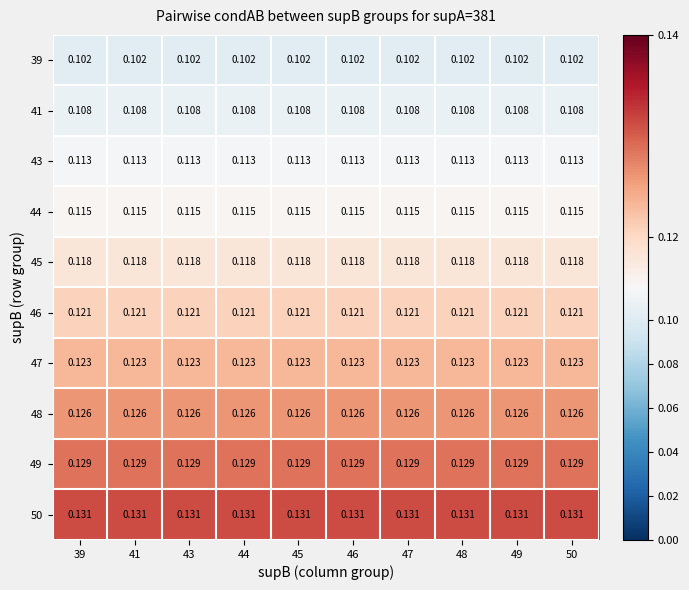

Is the value of 47 at 41 greater than the value of 45 at 44?

Yes